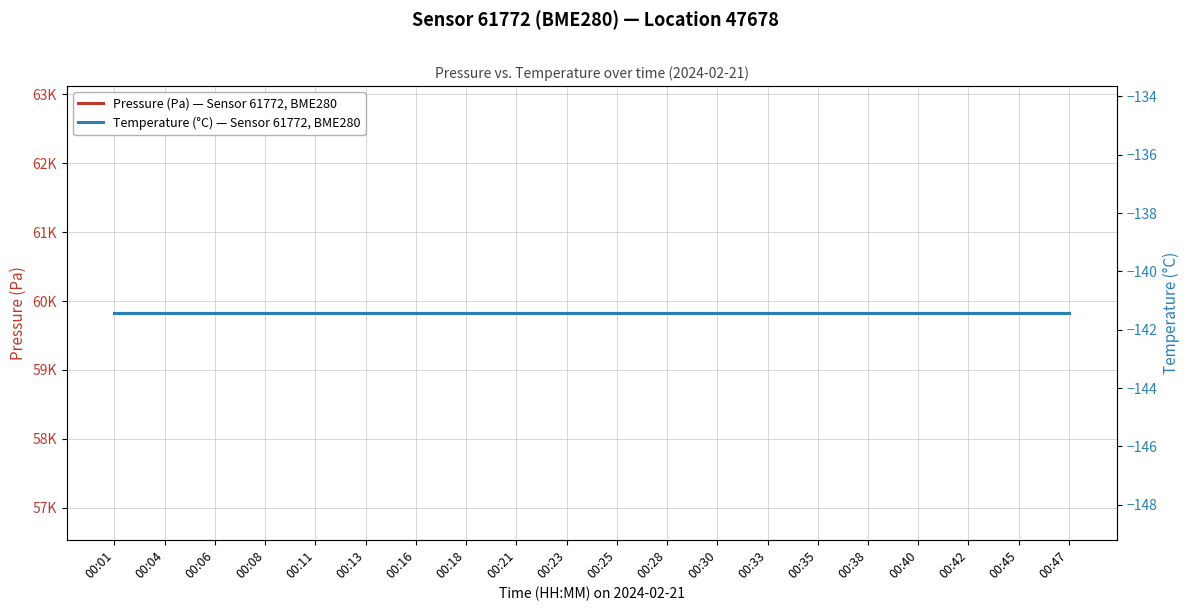

How many distinct data groups are displayed?

2